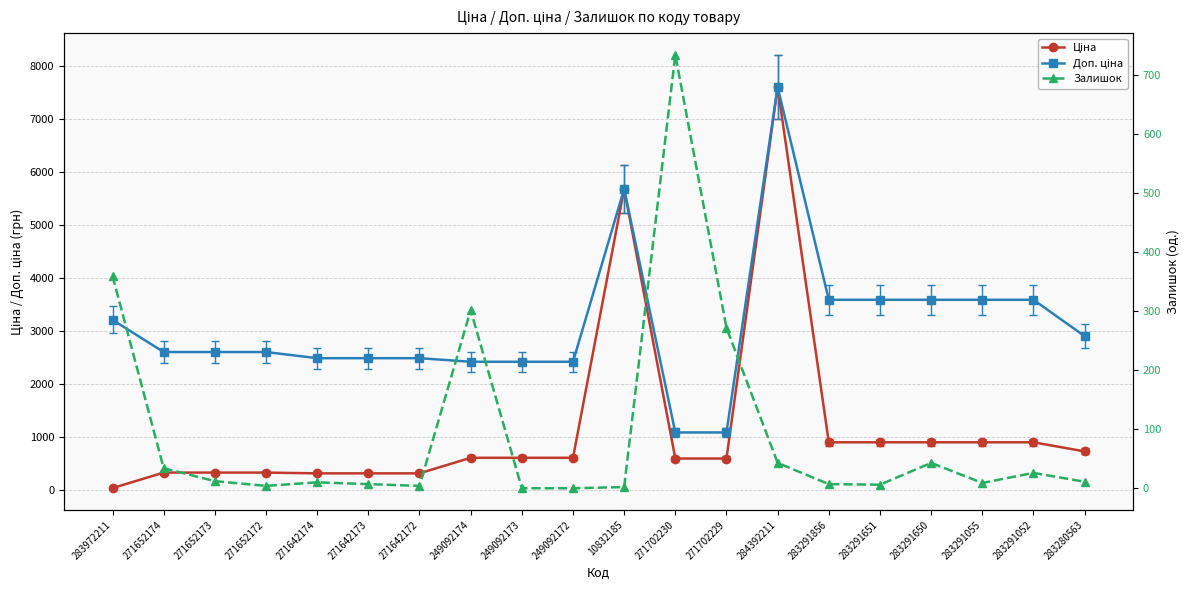

The value of Залишок at 249092173 is 468.2. True or false?

False